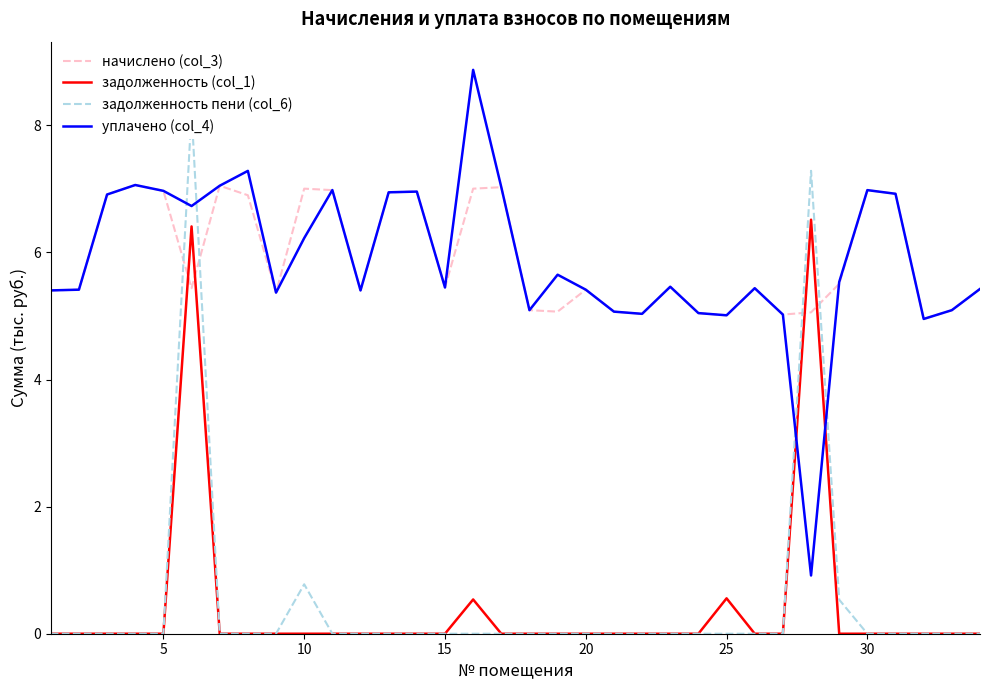

What is the minimum value for уплачено (col_4)?

0.9